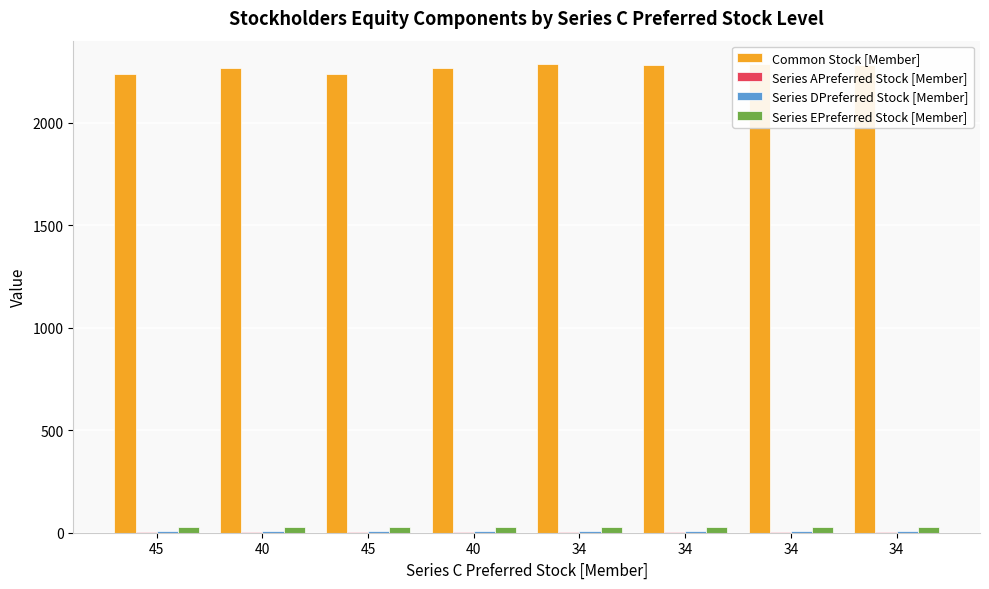

Reading left to right, transcribe all the data shown in this chart.

Common Stock [Member]: 2240	2266	2240	2266	2286	2281	2286	2281
Series APreferred Stock [Member]: 5	5	5	5	5	5	5	5
Series DPreferred Stock [Member]: 7	7	7	7	7	7	7	7
Series EPreferred Stock [Member]: 30	30	30	30	30	30	30	30